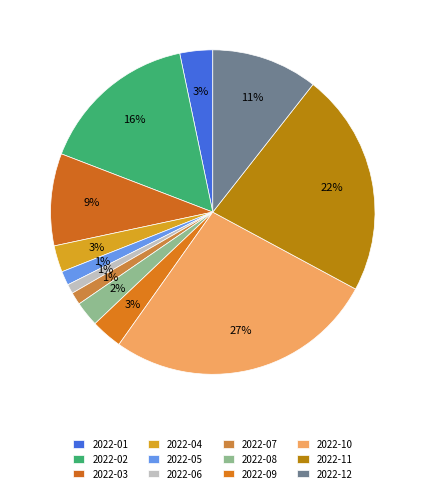

Does any single category account for the majority?

No